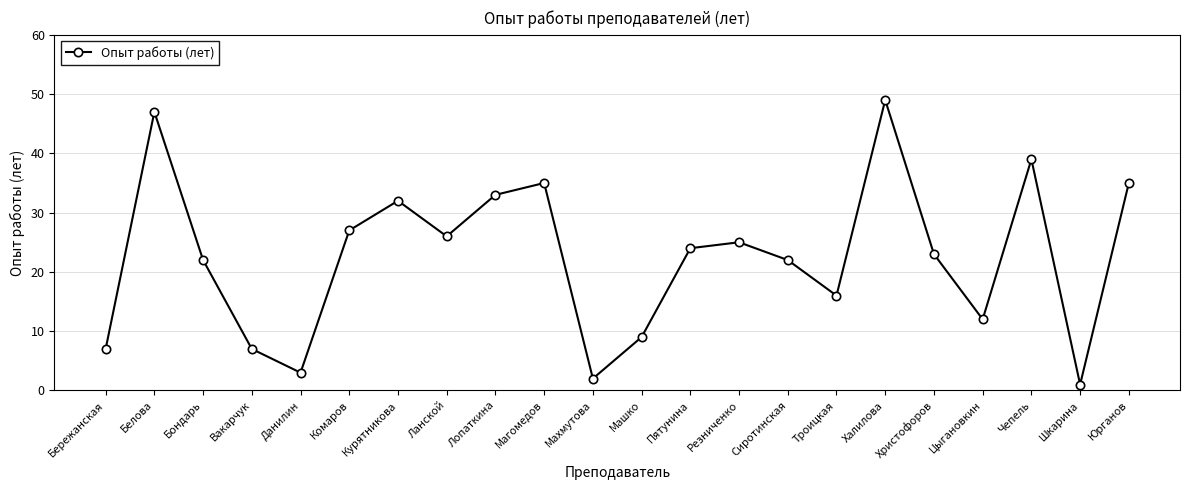

At which category does the chart reach its minimum across all series?

Шкарина